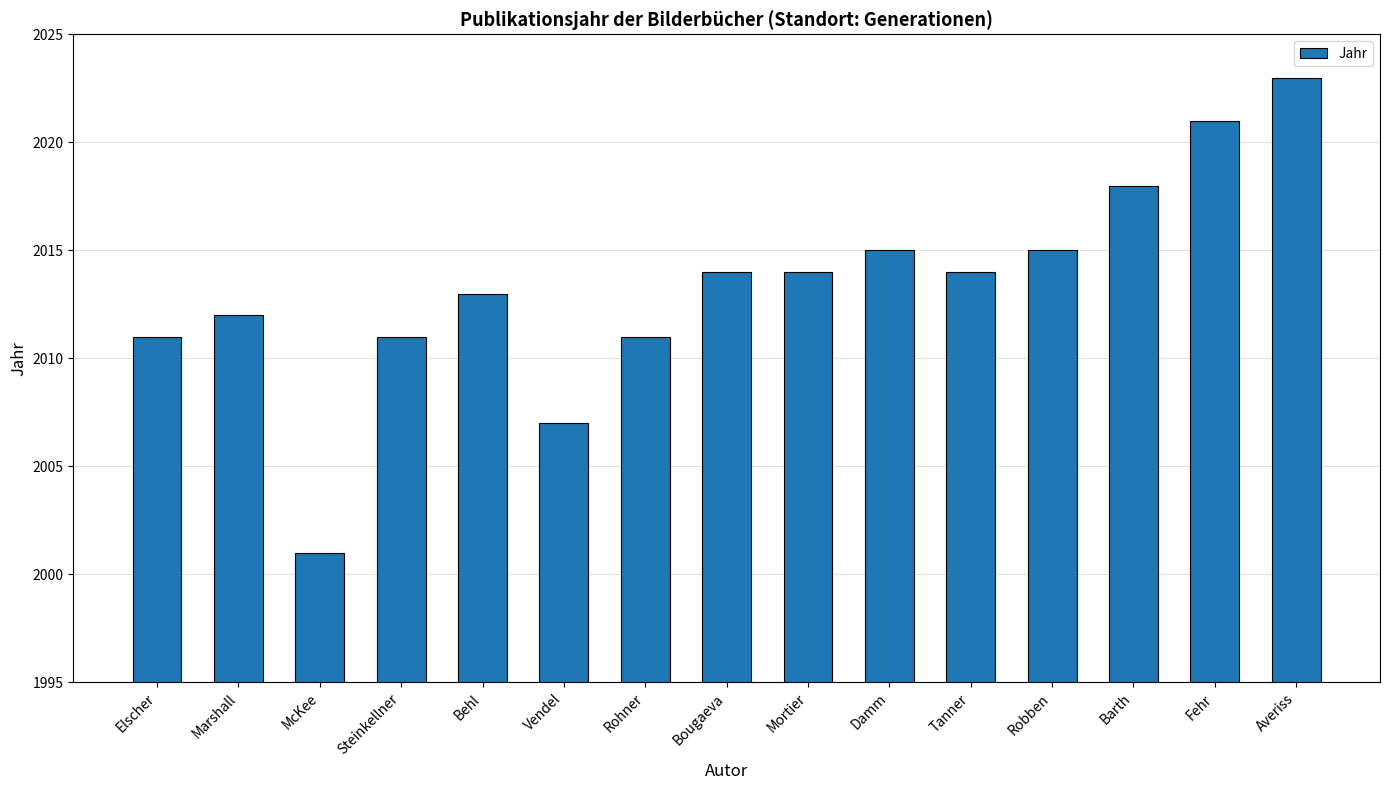

Are the bars grouped side by side (vs. stacked)?

No